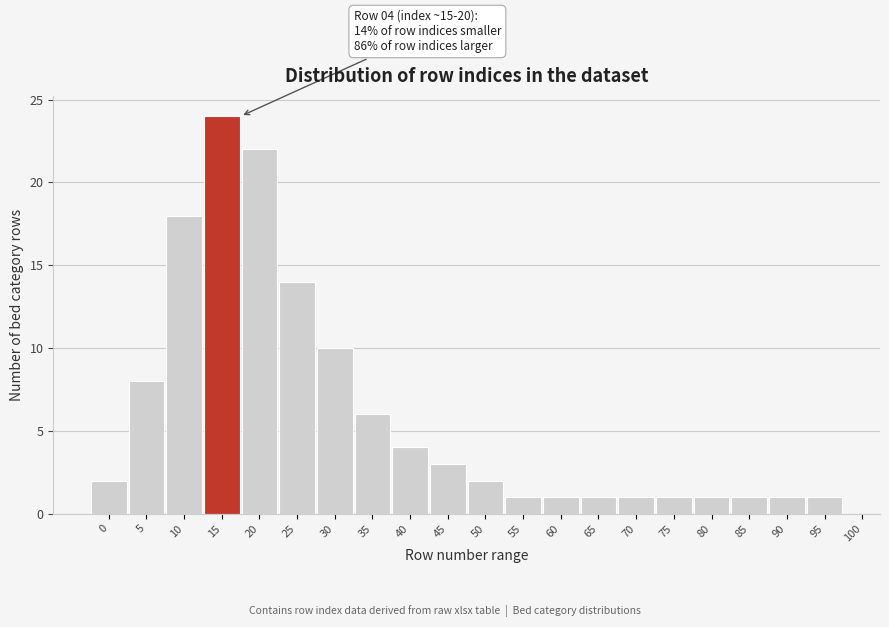

Reading left to right, what are all the values shown in this chart?

2	8	18	24	22	14	10	6	4	3	2	1	1	1	1	1	1	1	1	1